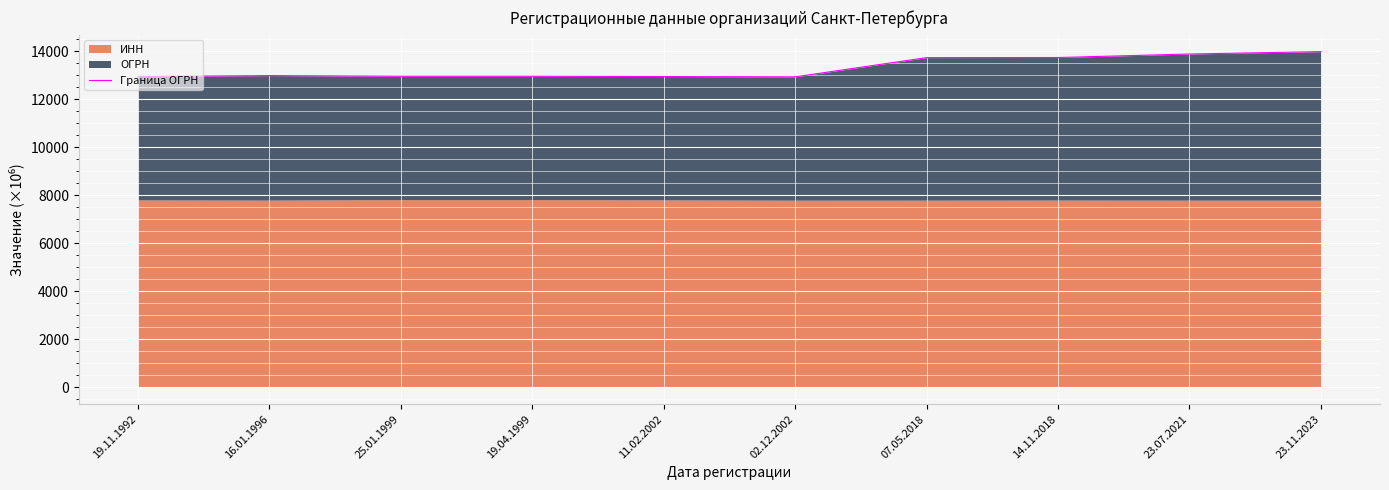

What is the change in value from 19.04.1999 to 23.07.2021?

+926.8